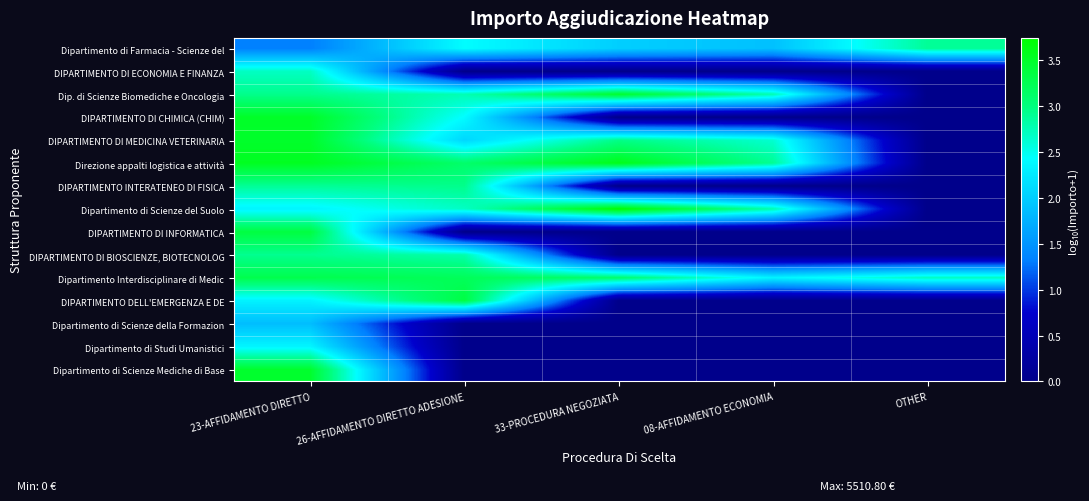

List the series in order of their peak value, lowest first.

Dipartimento di Scienze della Formazion, Dipartimento di Studi Umanistici, DIPARTIMENTO DI ECONOMIA E FINANZA, Dipartimento di Farmacia - Scienze del, DIPARTIMENTO DI BIOSCIENZE, BIOTECNOLOG, DIPARTIMENTO INTERATENEO DI FISICA, Dipartimento Interdisciplinare di Medic, DIPARTIMENTO DELL'EMERGENZA E DE, DIPARTIMENTO DI INFORMATICA, Dip. di Scienze Biomediche e Oncologia, Dipartimento di Scienze Mediche di Base, DIPARTIMENTO DI MEDICINA VETERINARIA, DIPARTIMENTO DI CHIMICA (CHIM), Direzione appalti logistica e attività, Dipartimento di Scienze del Suolo